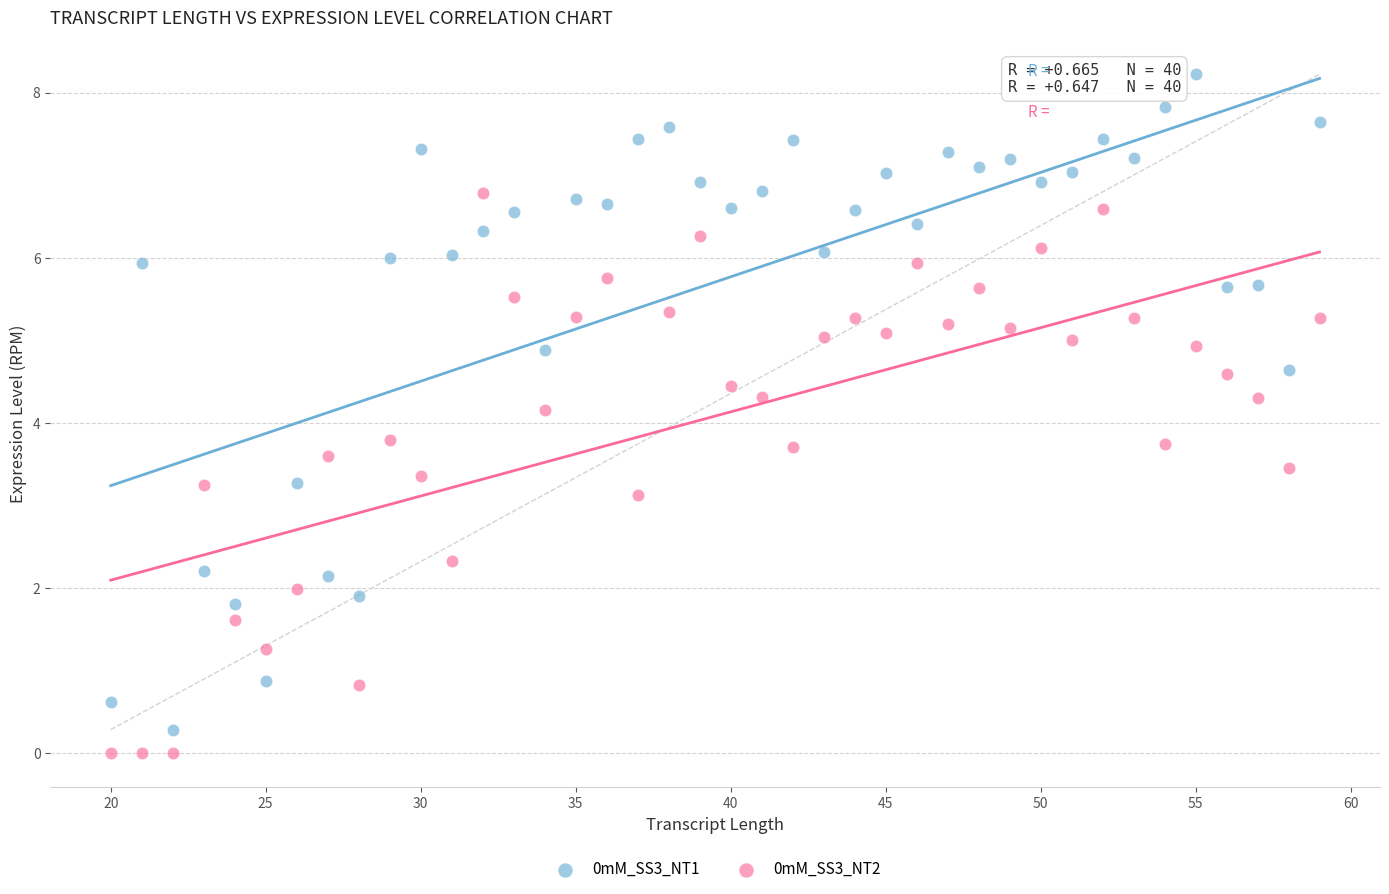

What are all the series names shown in the legend?

0mM_SS3_NT1, 0mM_SS3_NT2